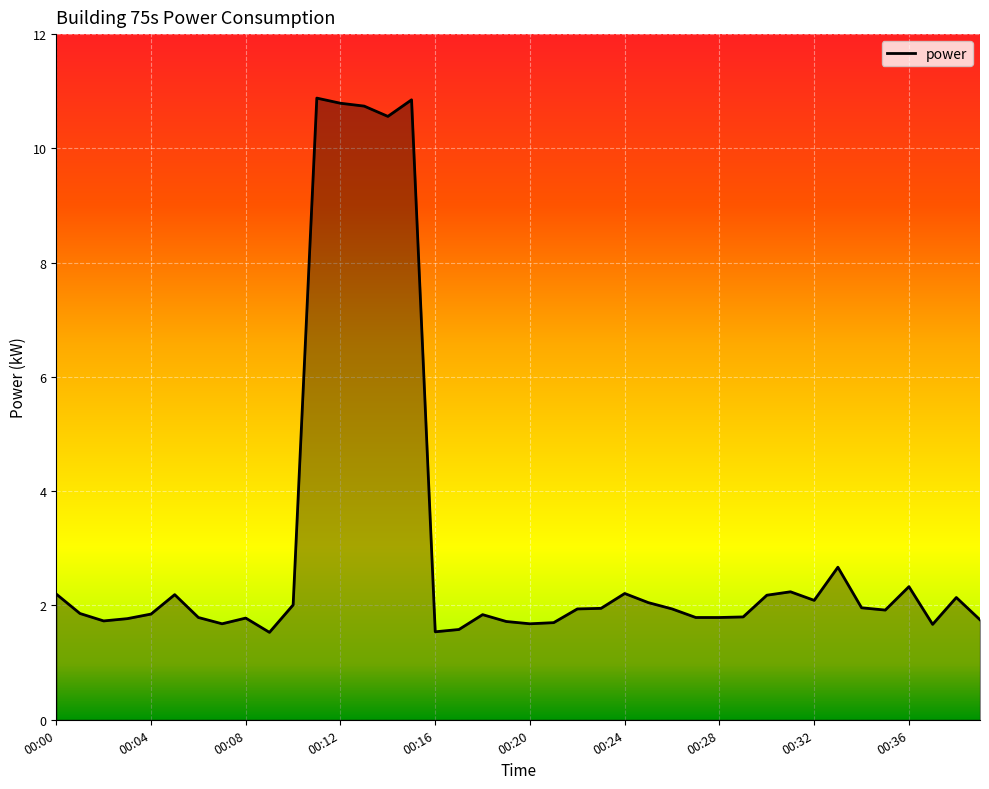

What is the minimum value shown in the chart?

1.5